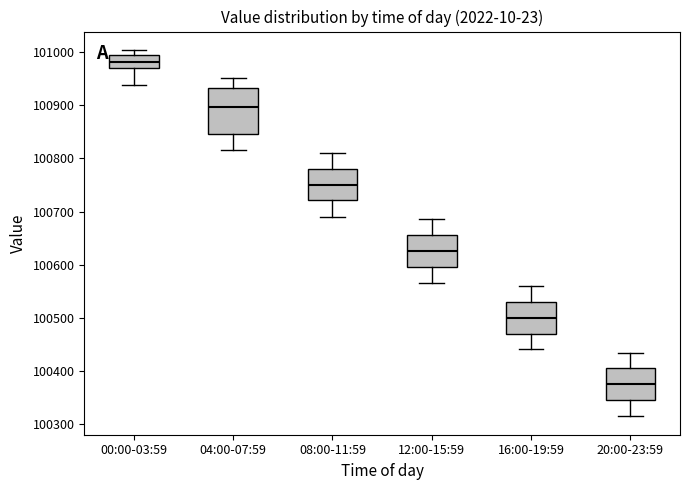

Where does the median line of the box for 12:00-15:59 sit on the y-axis? The values are not printed on the chart, so give them approximately, as read against the axis.

100630